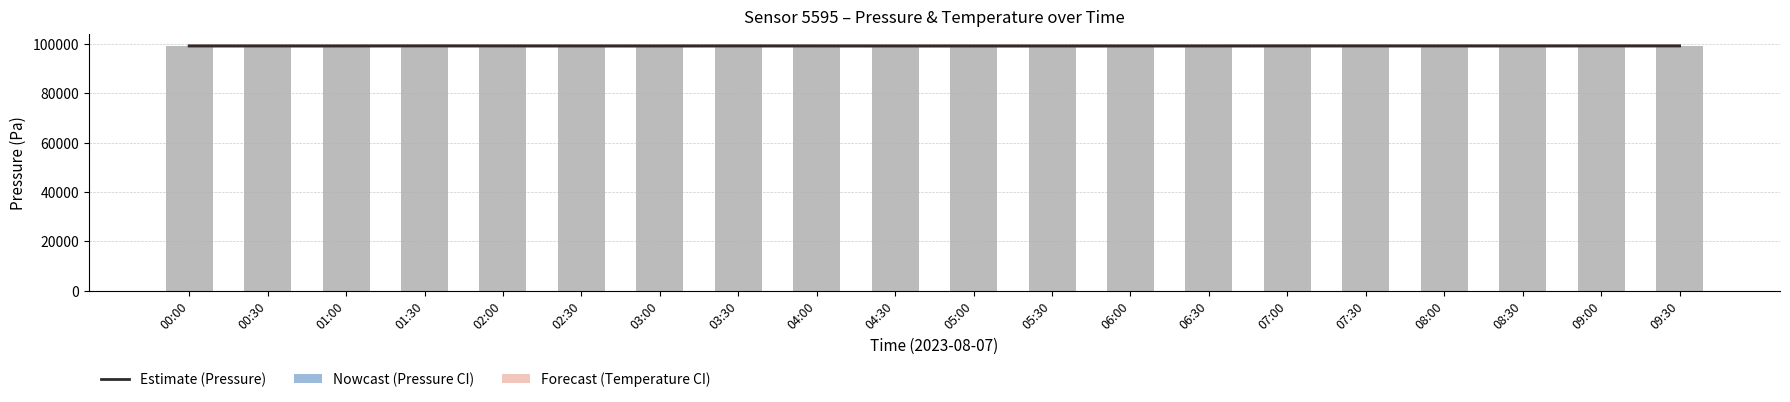

Where does the Temperature (scaled) series first go above 99080?

01:00